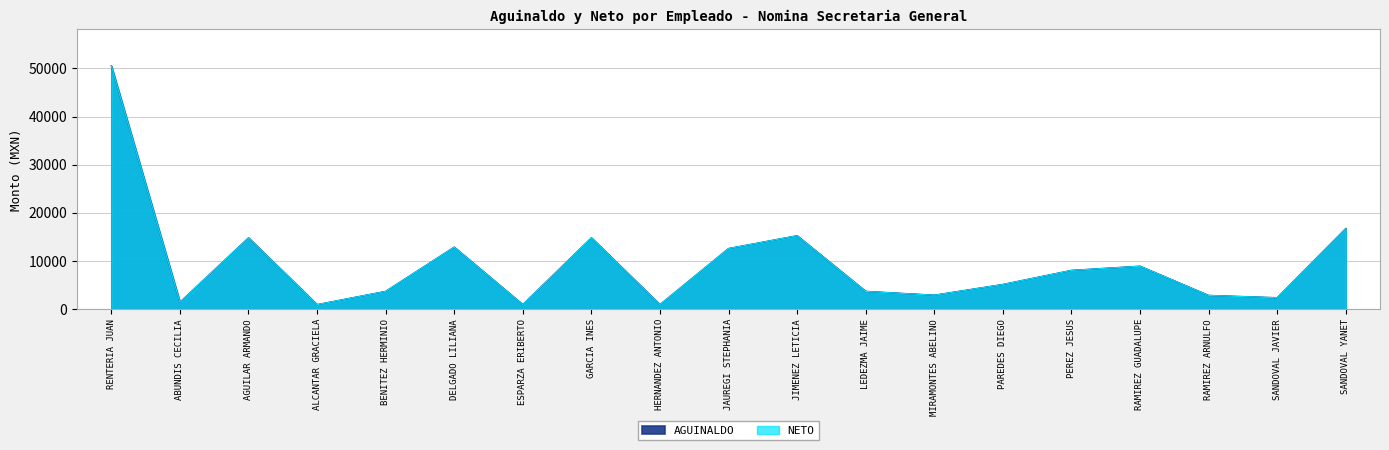

True or false: NETO and AGUINALDO cross at least once.

False